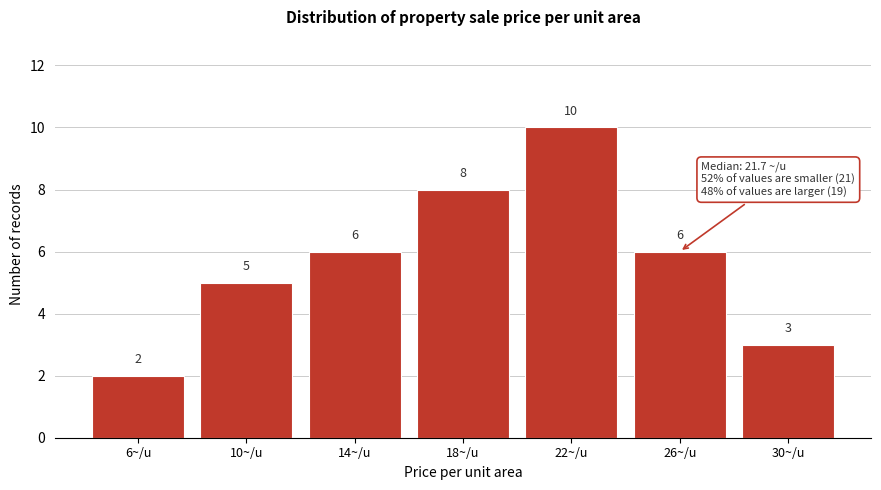

Reading right to left, transcribe all the data shown in this chart.

3	6	10	8	6	5	2